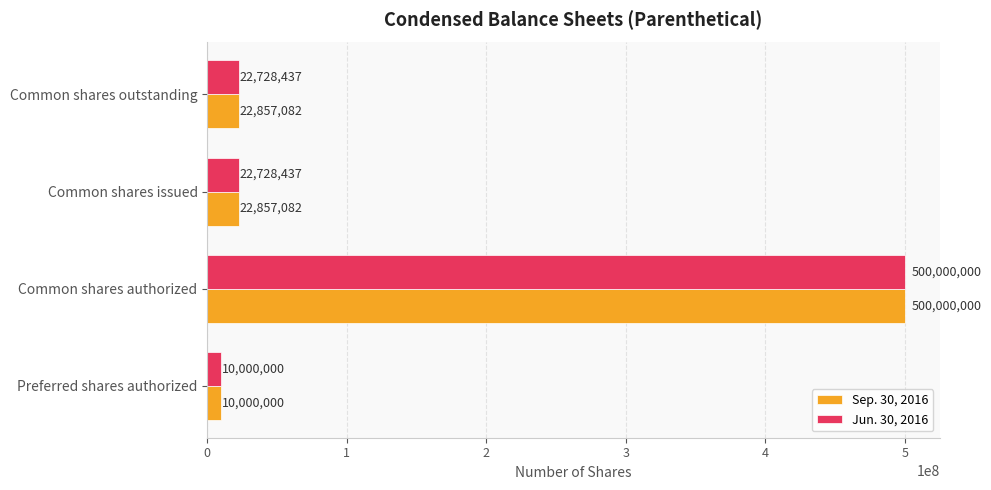

List the series in order of their overall mean, lowest first.

Jun. 30, 2016, Sep. 30, 2016